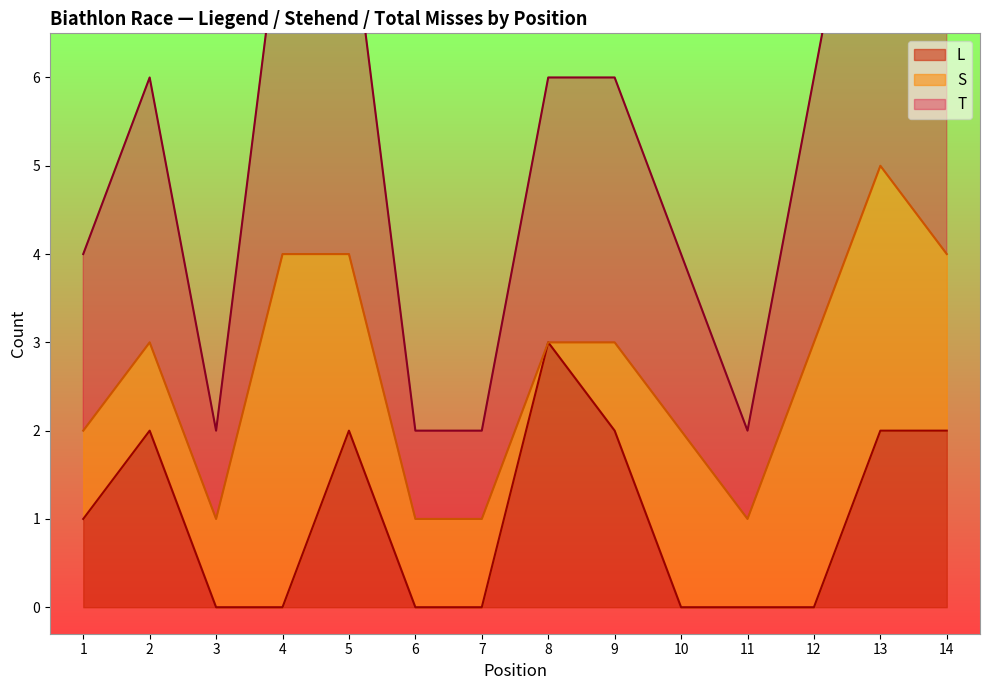

List the labels in order of L value, smallest first.

3, 4, 6, 7, 10, 11, 12, 1, 2, 5, 9, 13, 14, 8